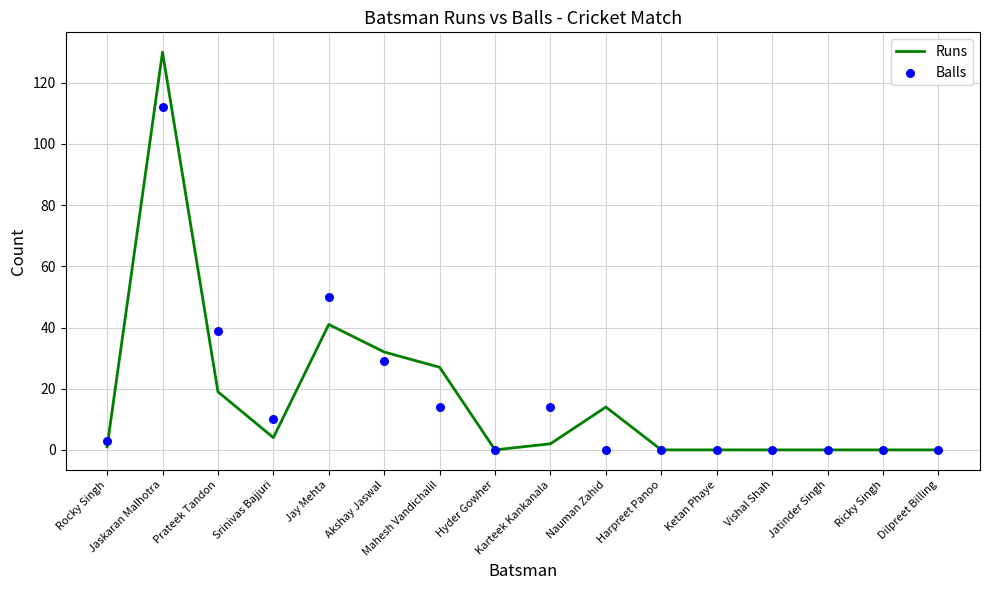

What are all the series names shown in the legend?

Runs, Balls